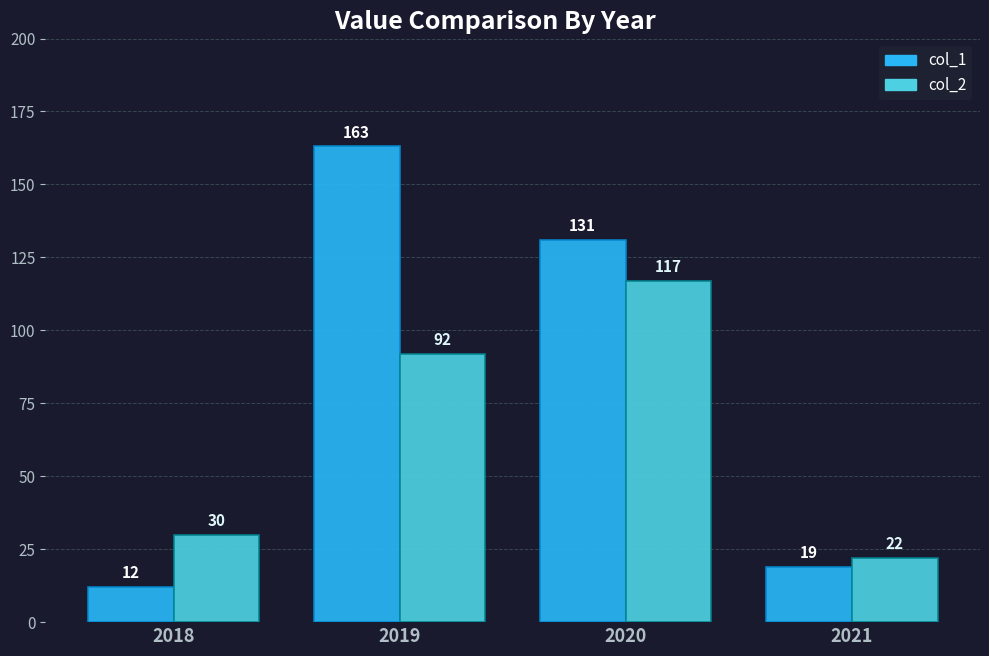

True or false: col_2 has a value of 30 at 2018.

True